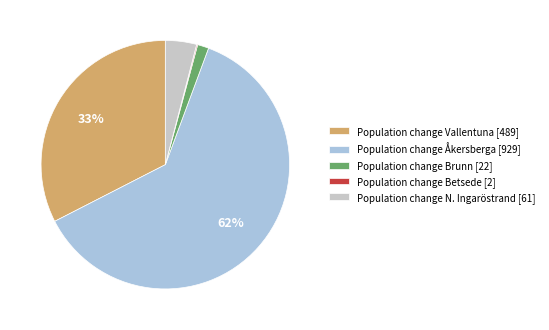

What is the majority slice?

Population change Åkersberga [929]